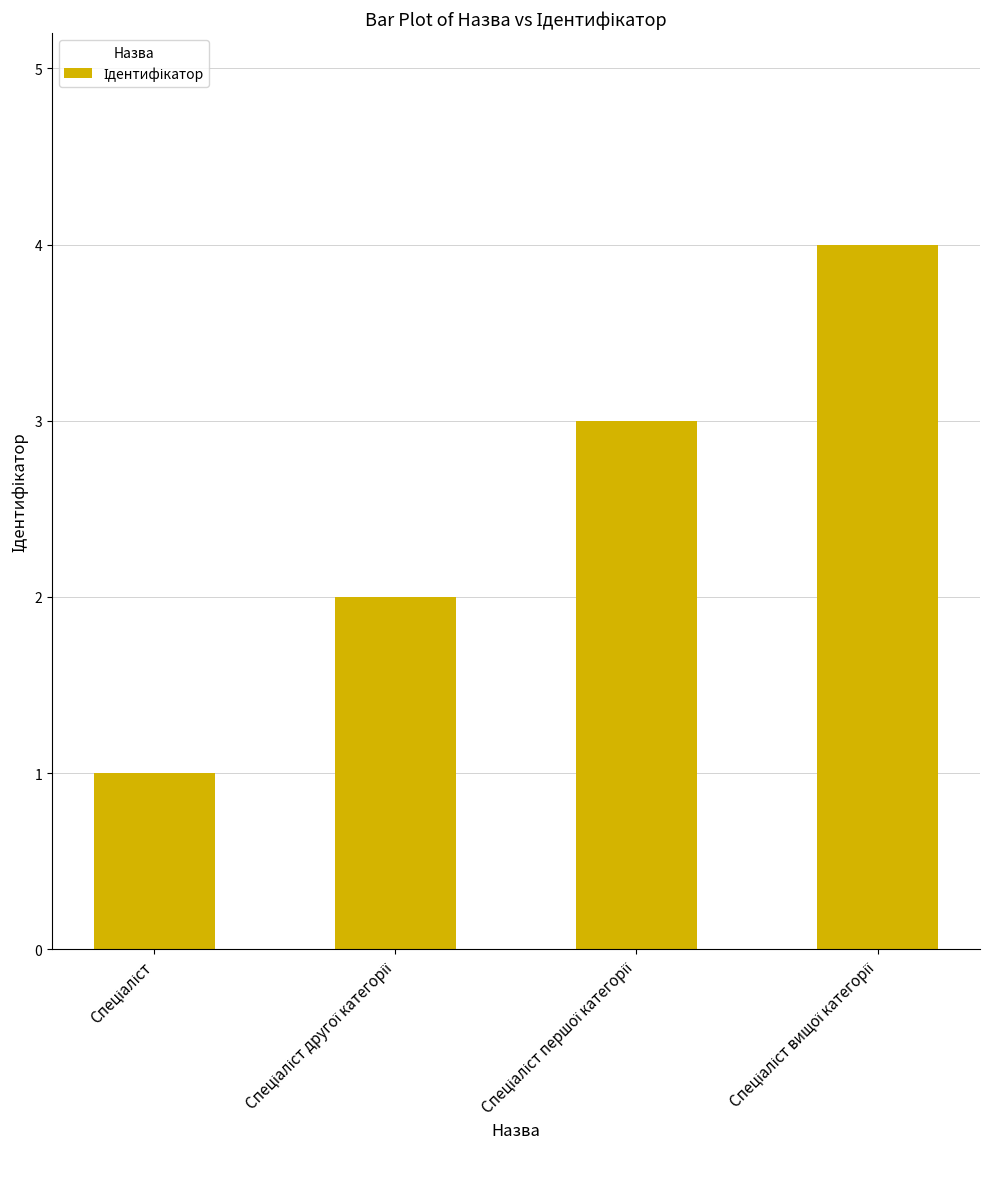

What is the smallest value displayed?

1